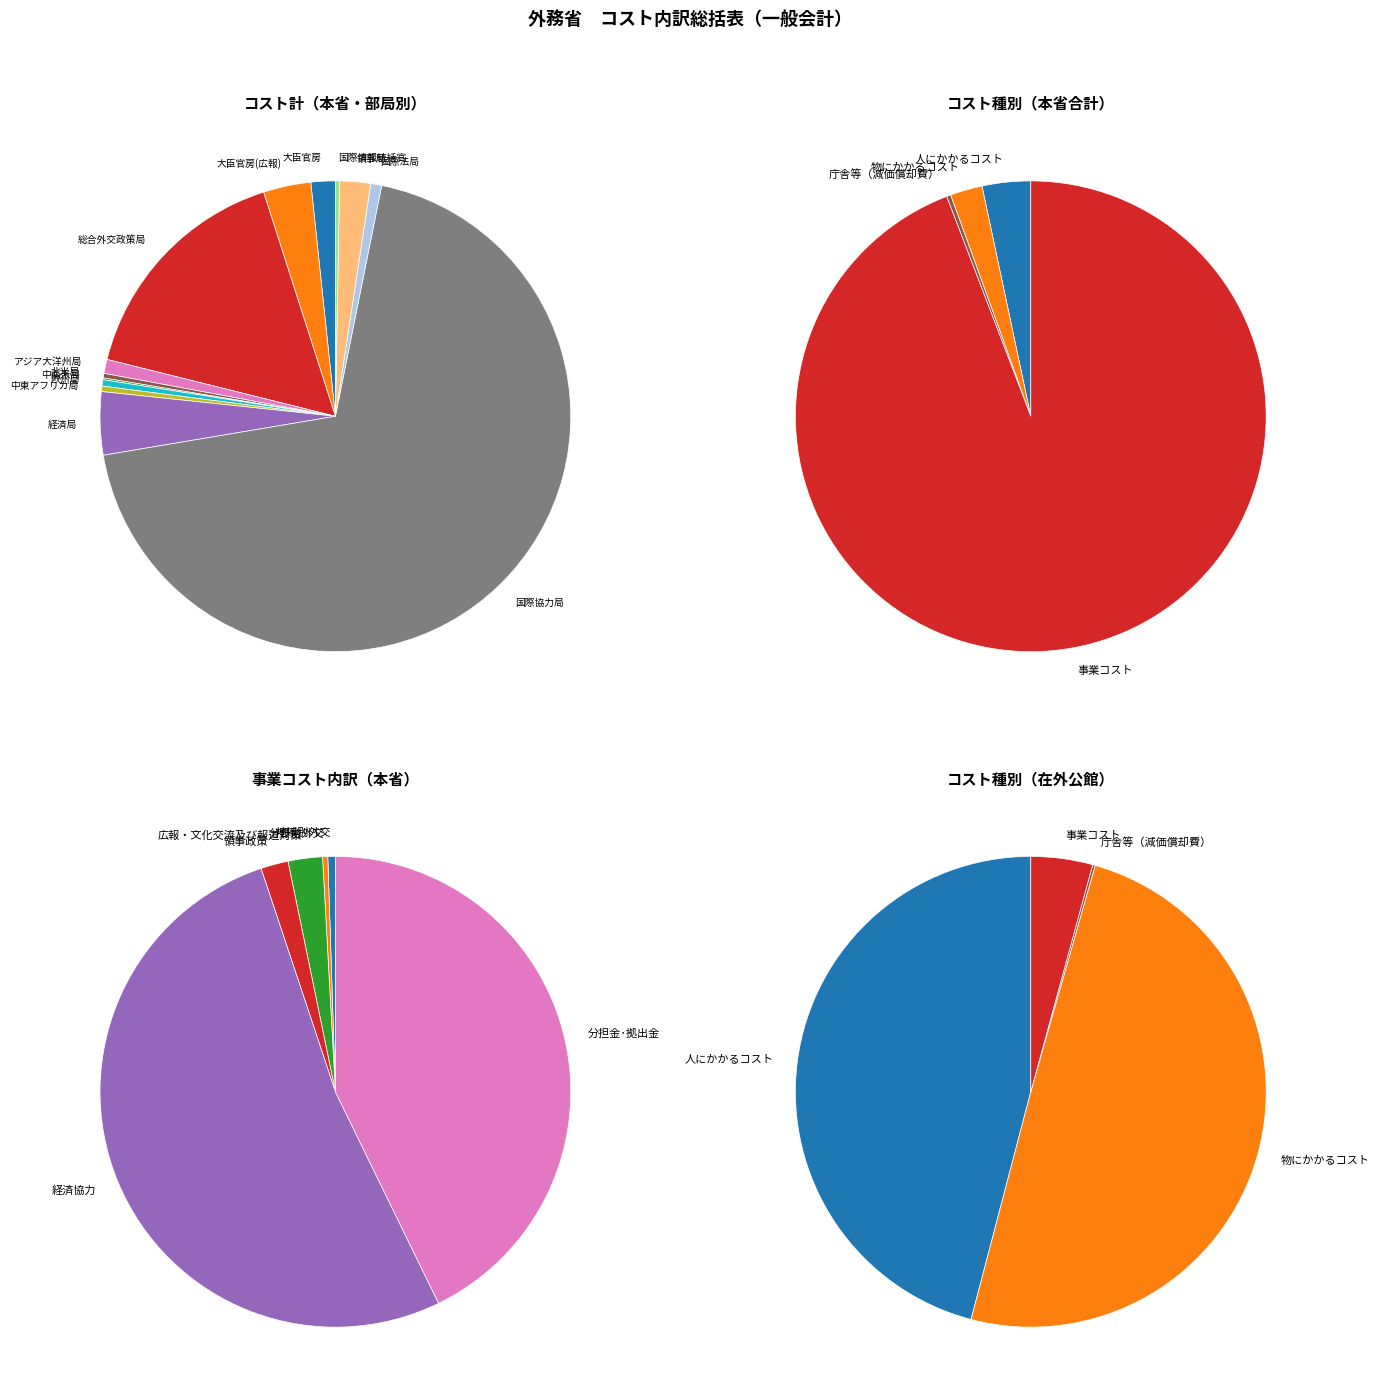

To the nearest percent, what is the difference between the 国際法局 and 経済局 slice percentages?

4%